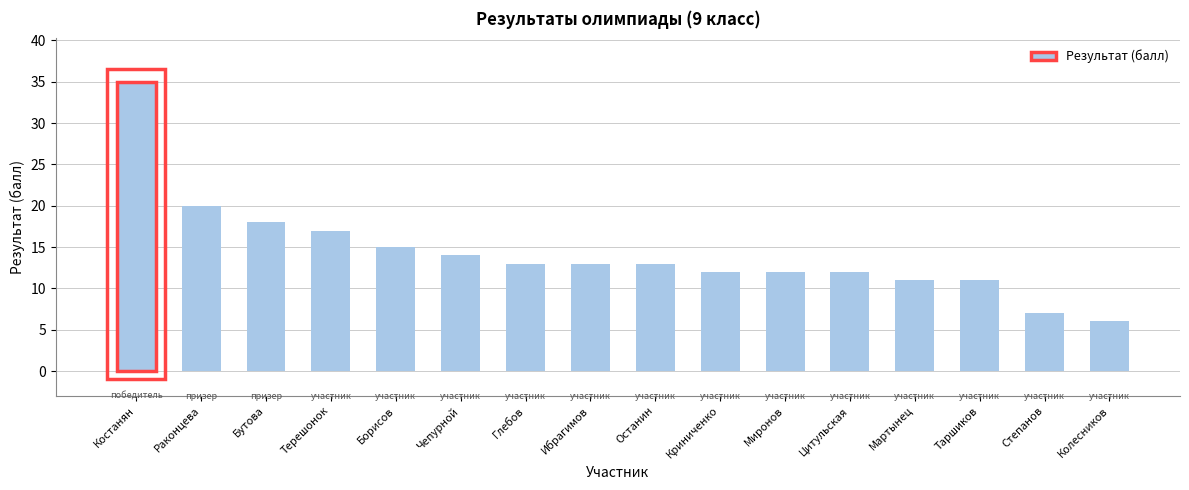

Is it true that the value at Цитульская is 12?

True